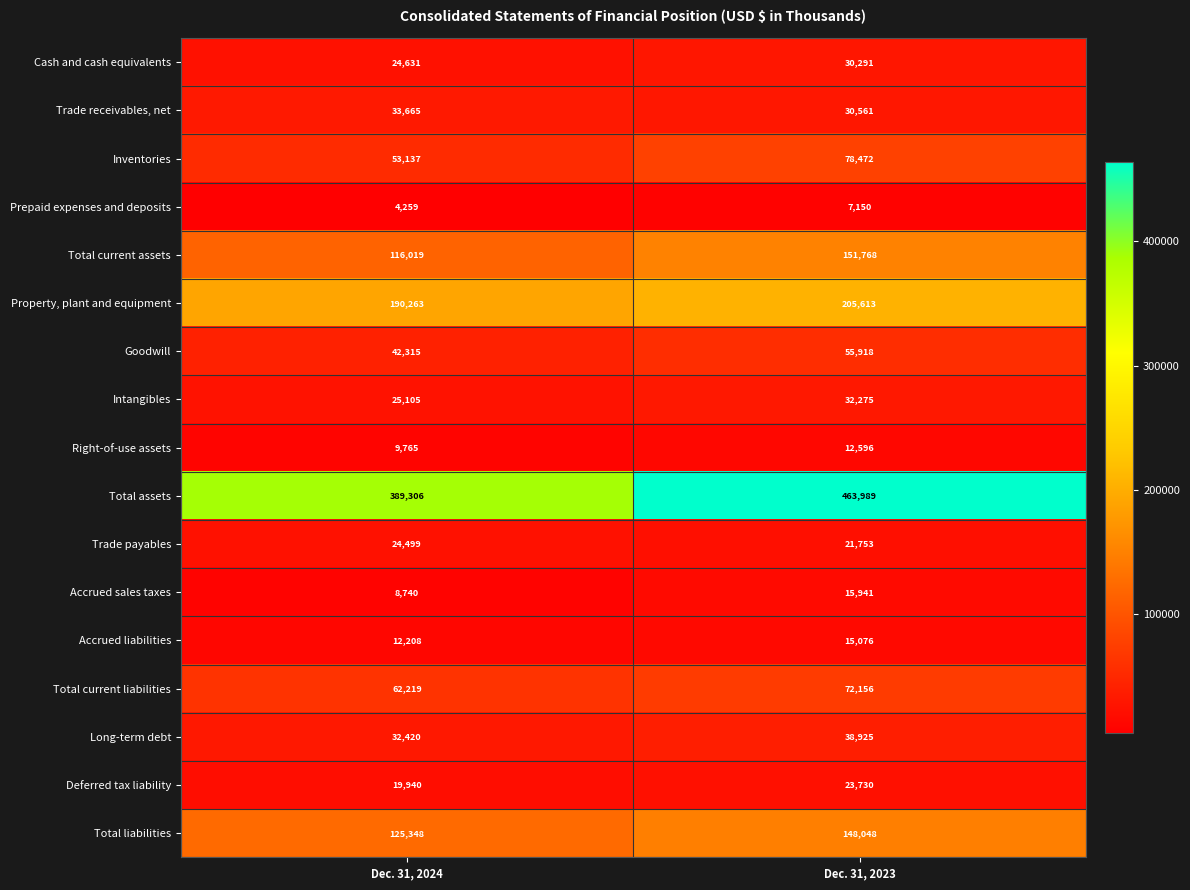

What is the greatest value displayed?

463989